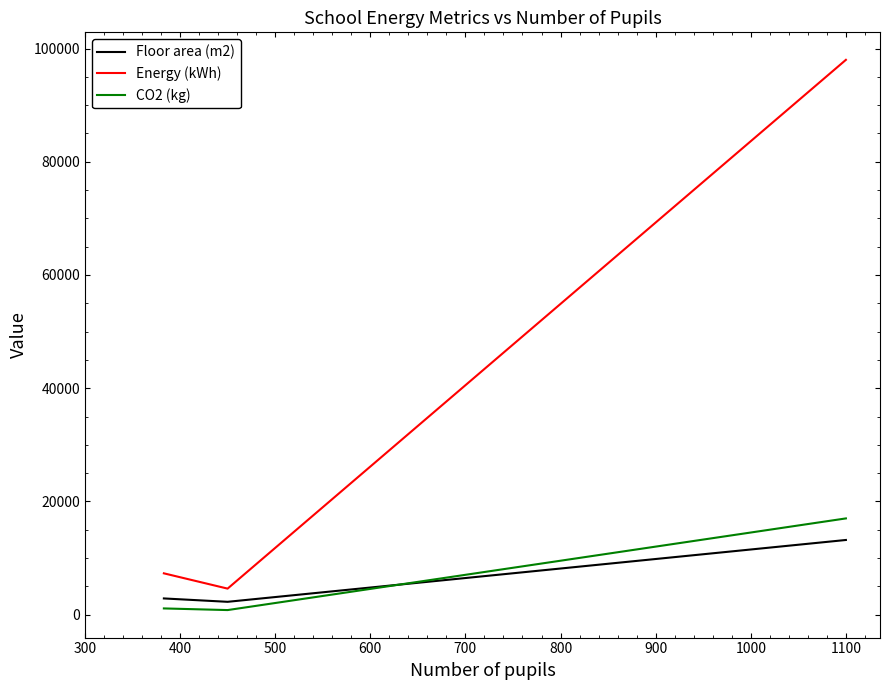

What is the minimum value shown in the chart?

810